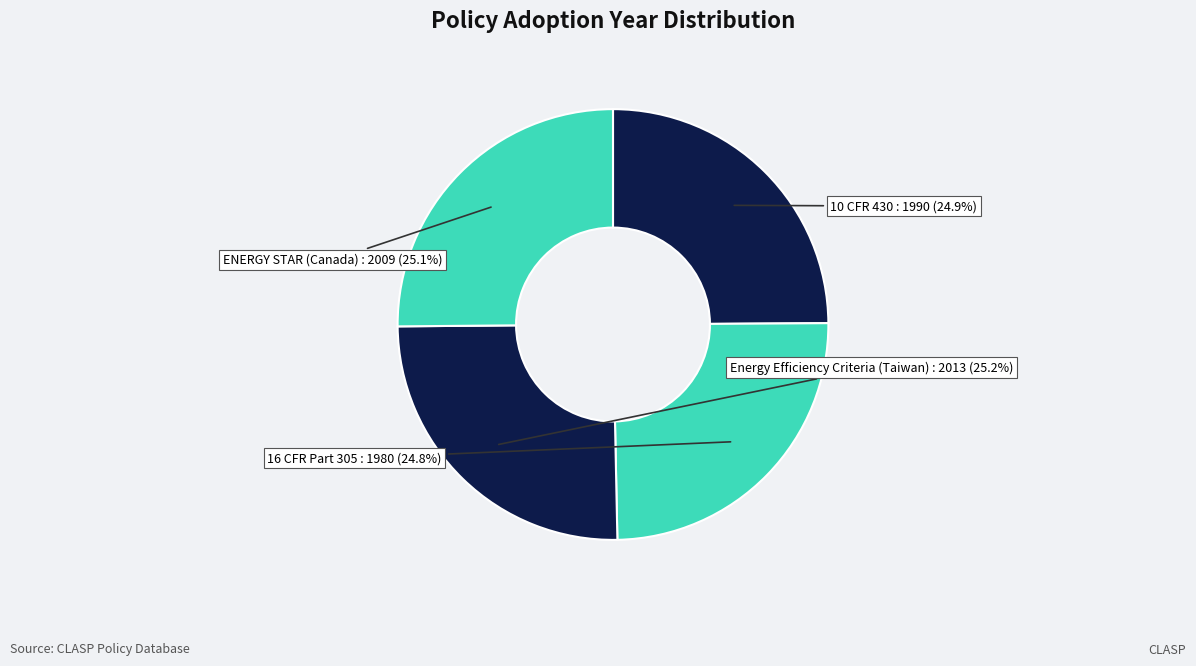

The Energy Efficiency Criteria (Taiwan) slice represents 17% of the pie. True or false?

False